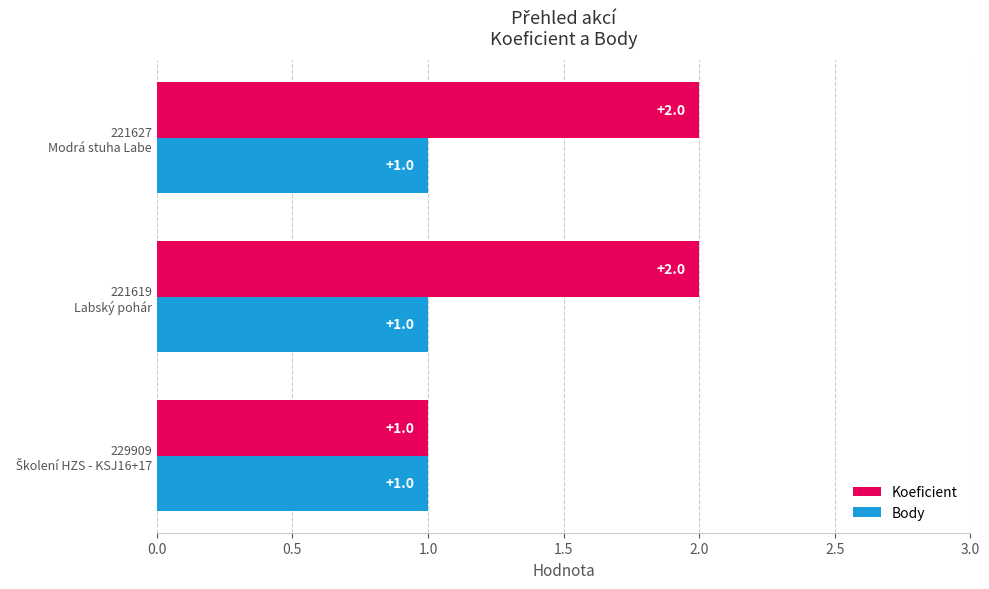

Which series has the widest spread of values?

Koeficient